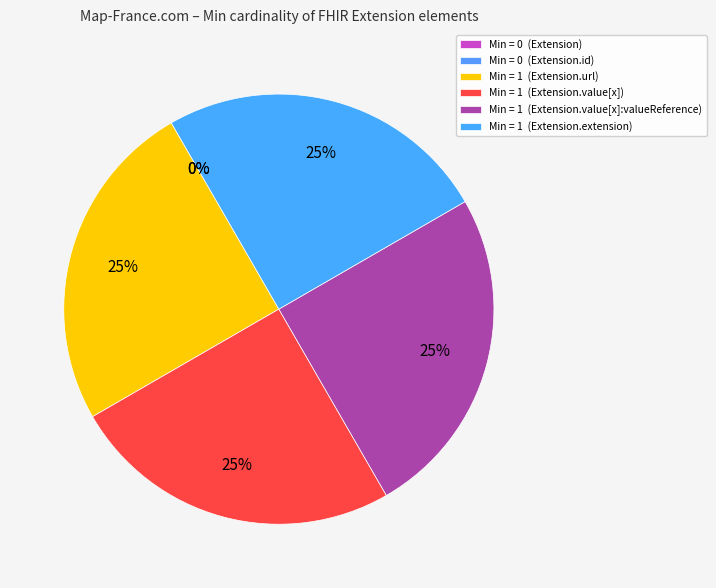

Which has a higher value, Extension.url or Extension.id?

Extension.url